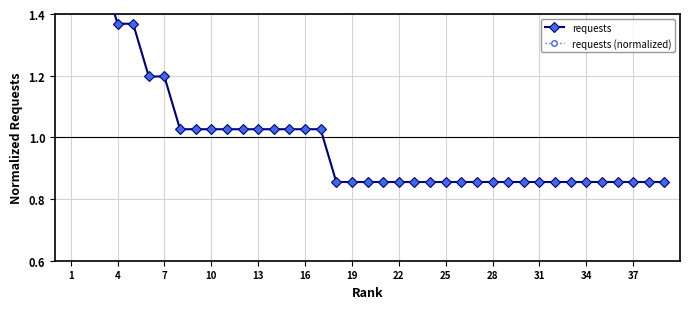

Reading left to right, what are all the values shown in this chart?

requests: 1.7	1.5	1.5	1.4	1.4	1.2	1.2	1.0	1.0	1.0	1.0	1.0	1.0	1.0	1.0	1.0	1.0	0.9	0.9	0.9	0.9	0.9	0.9	0.9	0.9	0.9	0.9	0.9	0.9	0.9	0.9	0.9	0.9	0.9	0.9	0.9	0.9	0.9	0.9
requests (normalized): 1.7	1.5	1.5	1.4	1.4	1.2	1.2	1.0	1.0	1.0	1.0	1.0	1.0	1.0	1.0	1.0	1.0	0.9	0.9	0.9	0.9	0.9	0.9	0.9	0.9	0.9	0.9	0.9	0.9	0.9	0.9	0.9	0.9	0.9	0.9	0.9	0.9	0.9	0.9